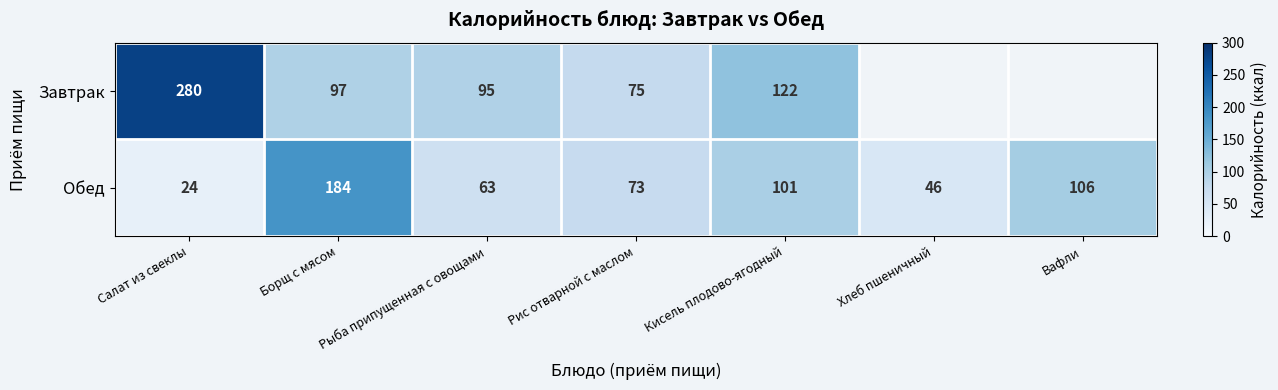

Where does the Обед series first go above 73?

Борщ с мясом